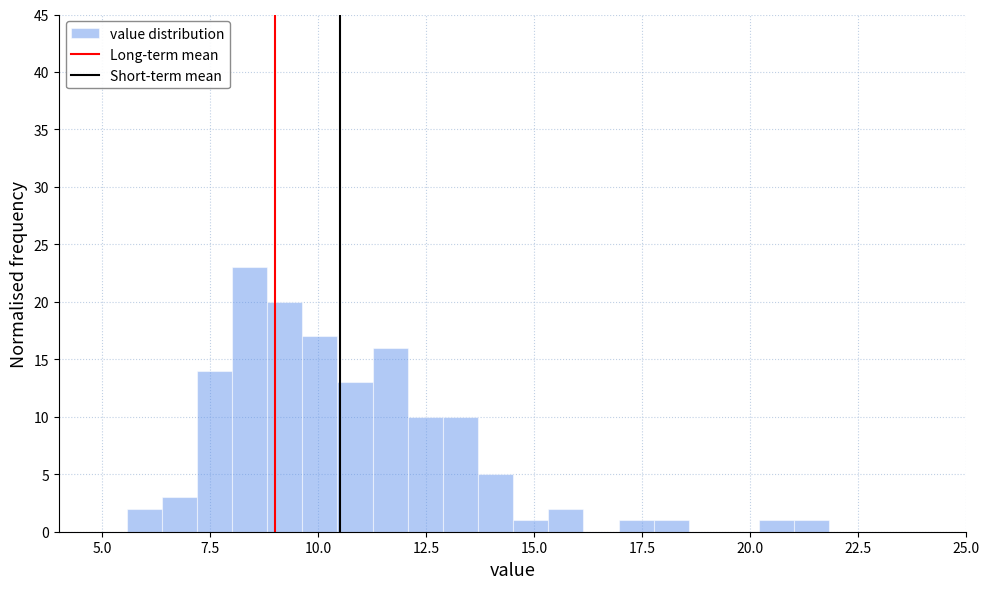

Read against the x-axis, roughly where is the centre of the tallest bar?

8.5